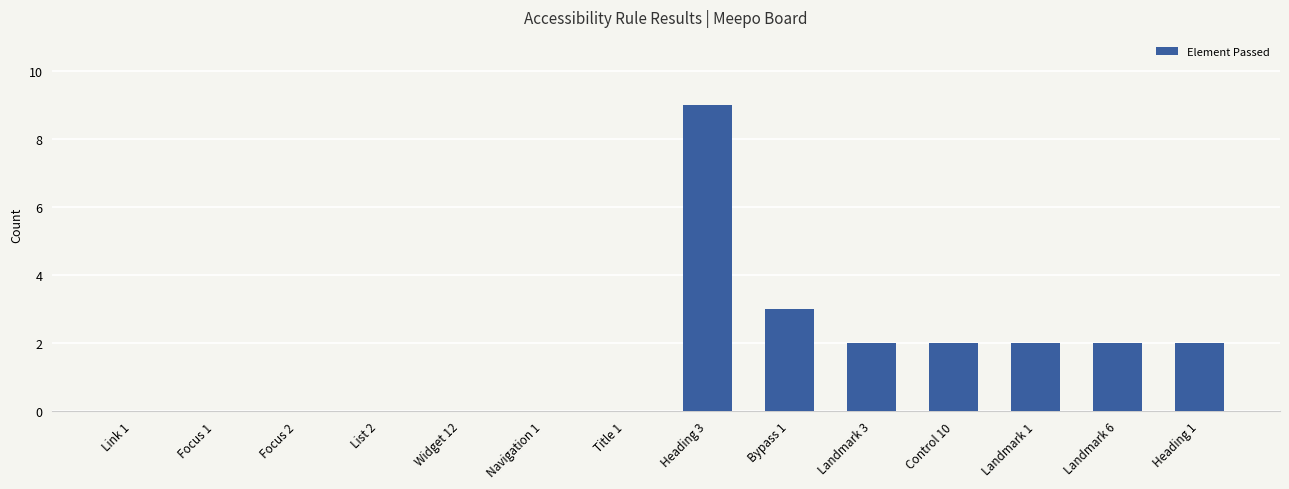

Which label corresponds to the largest value in the chart?

Heading 3